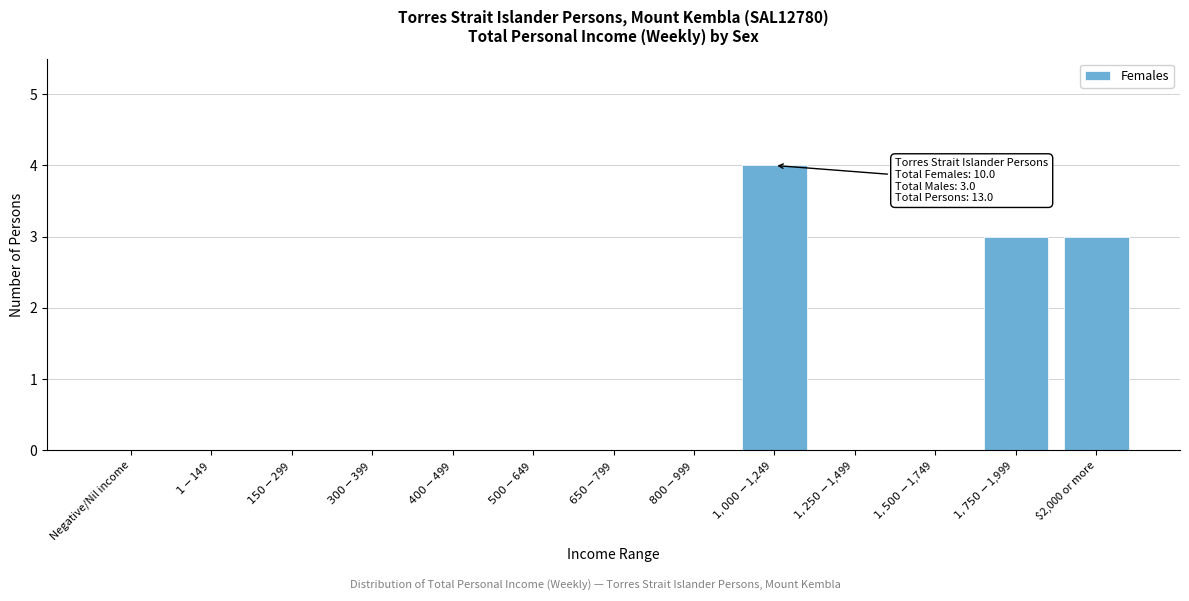

Is it true that the value at $2,000 or more is 3?

True